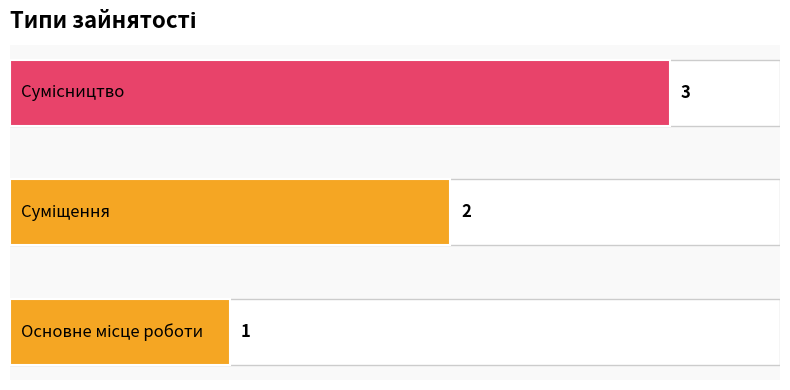

Reading right to left, list all the values displayed in this chart.

2=3	1=2	0=1